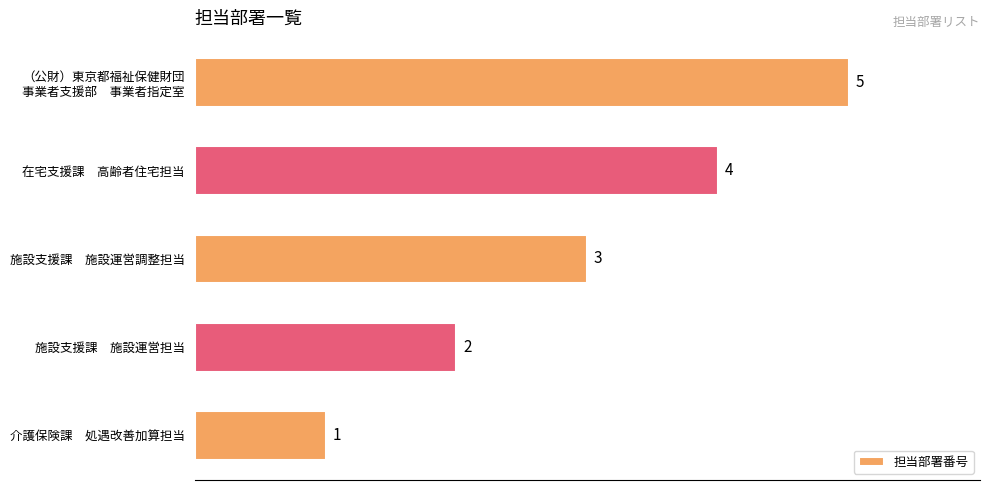

Count the number of data series in this chart.

1